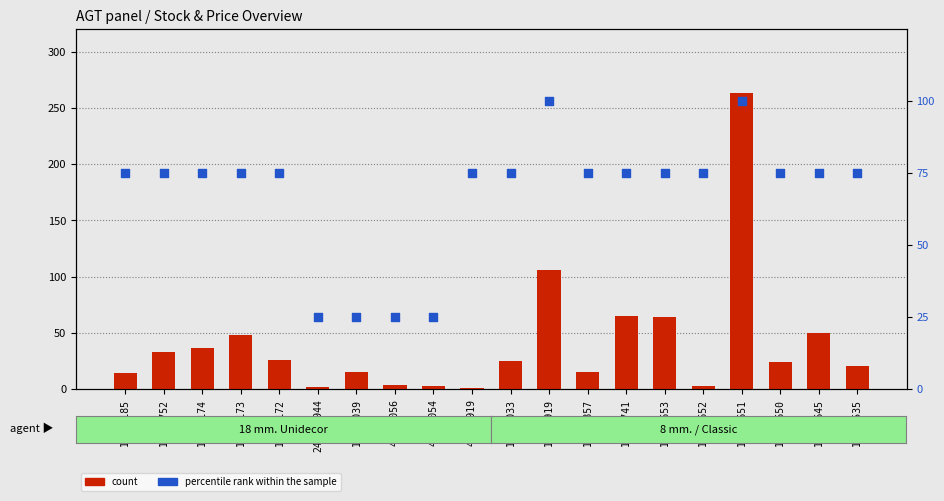

Is the value of percentile rank within the sample at 10832174 greater than the value of count at 10831857?

Yes